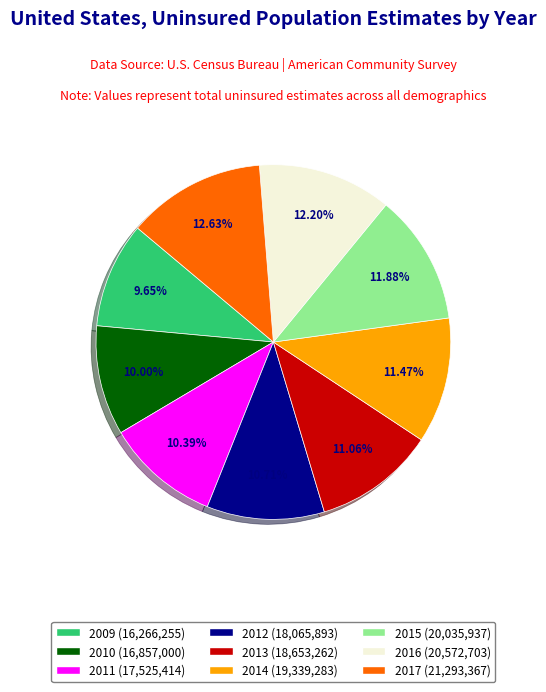

The 2016 slice represents 12% of the pie. True or false?

True